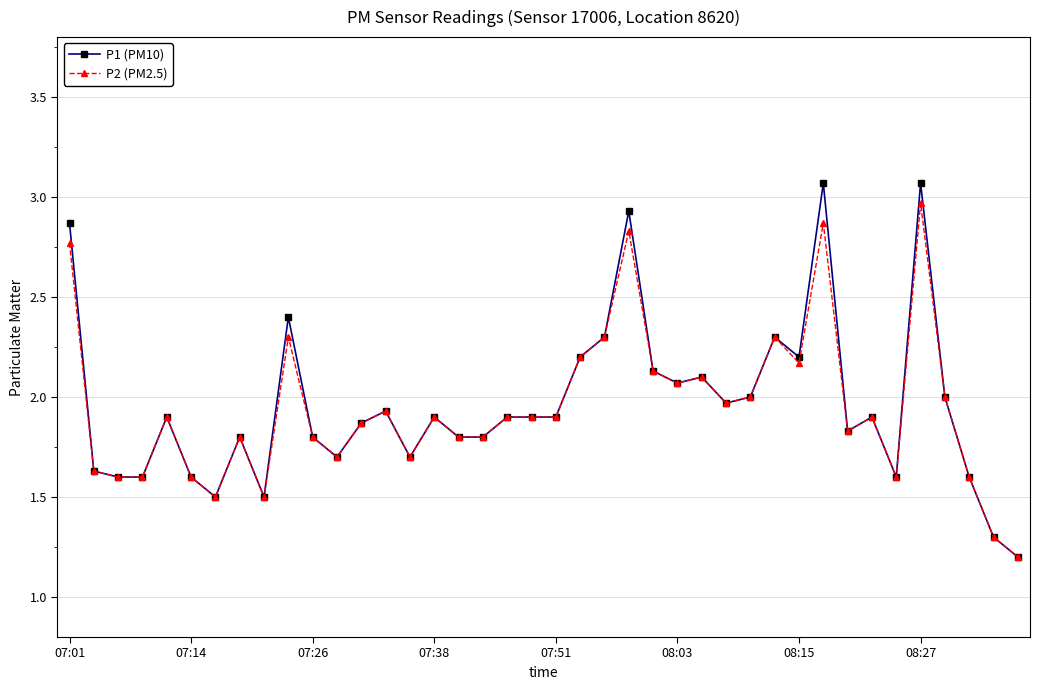

Which series has the largest range (max minus min)?

P1 (PM10)